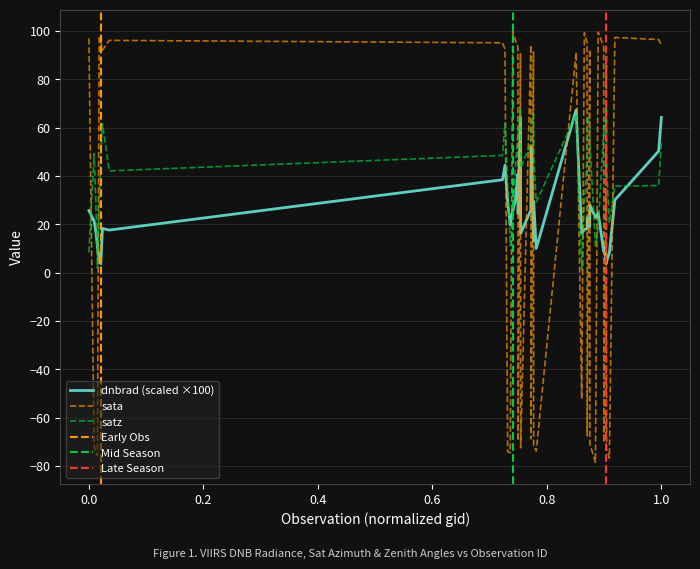

What is the greatest value displayed?

99.9